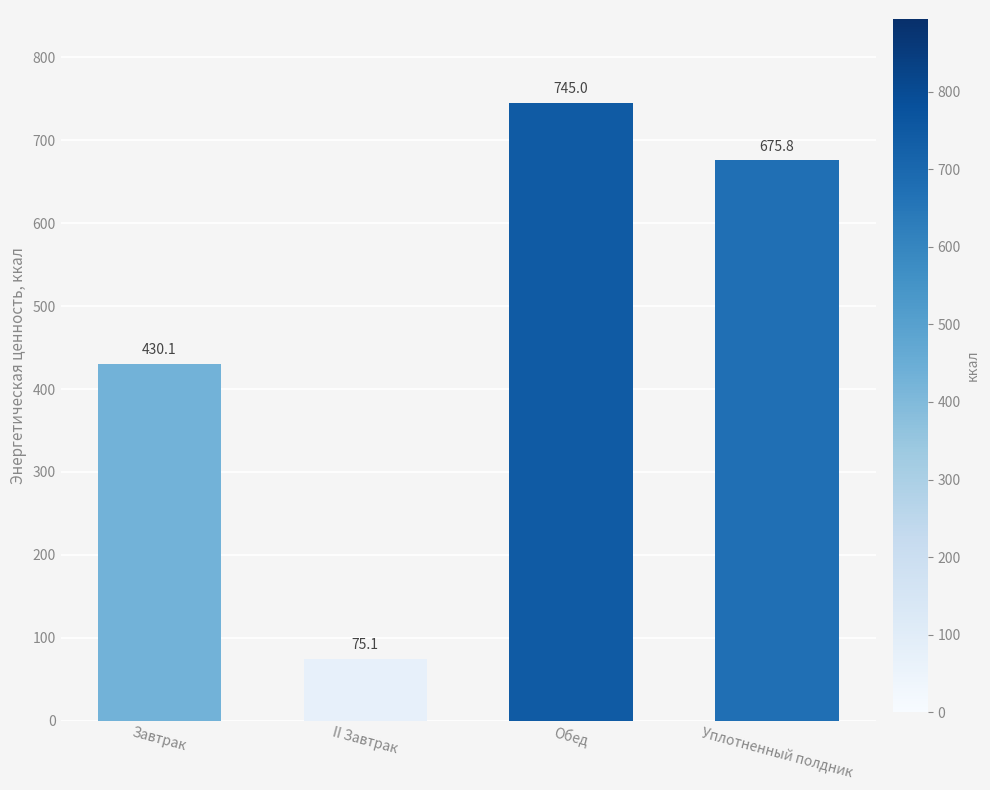

What is the difference between the second highest and second lowest values?

245.7